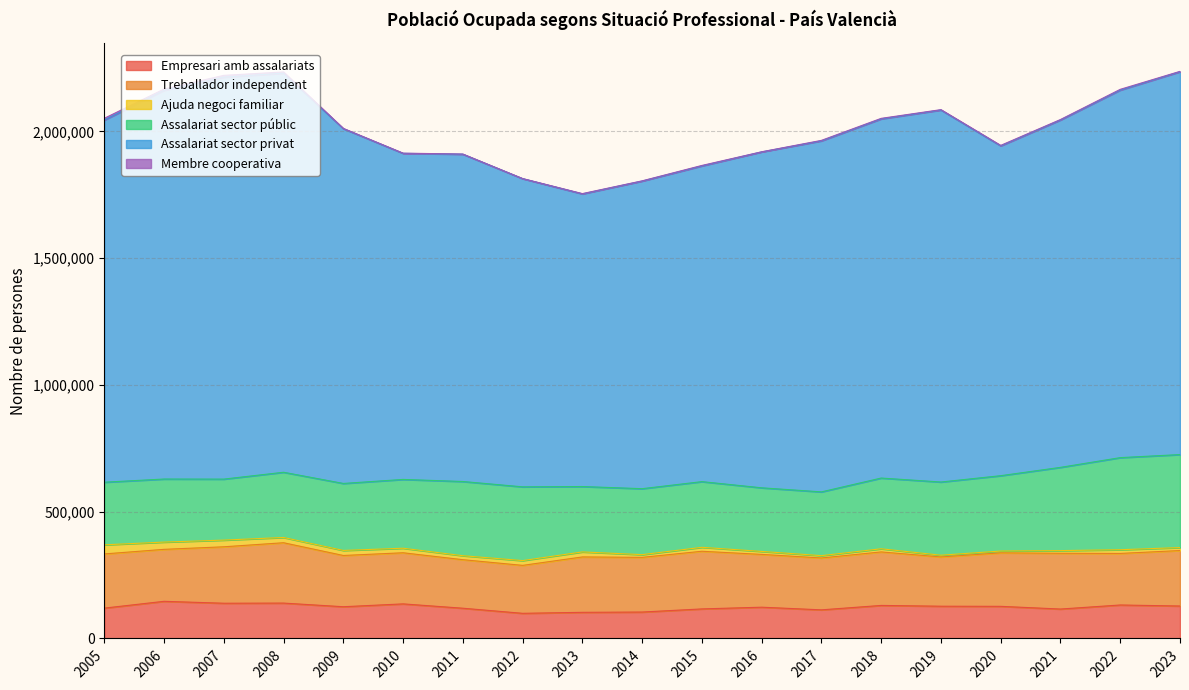

How many interior local peaks does the Assalariat sector privat series have?

3